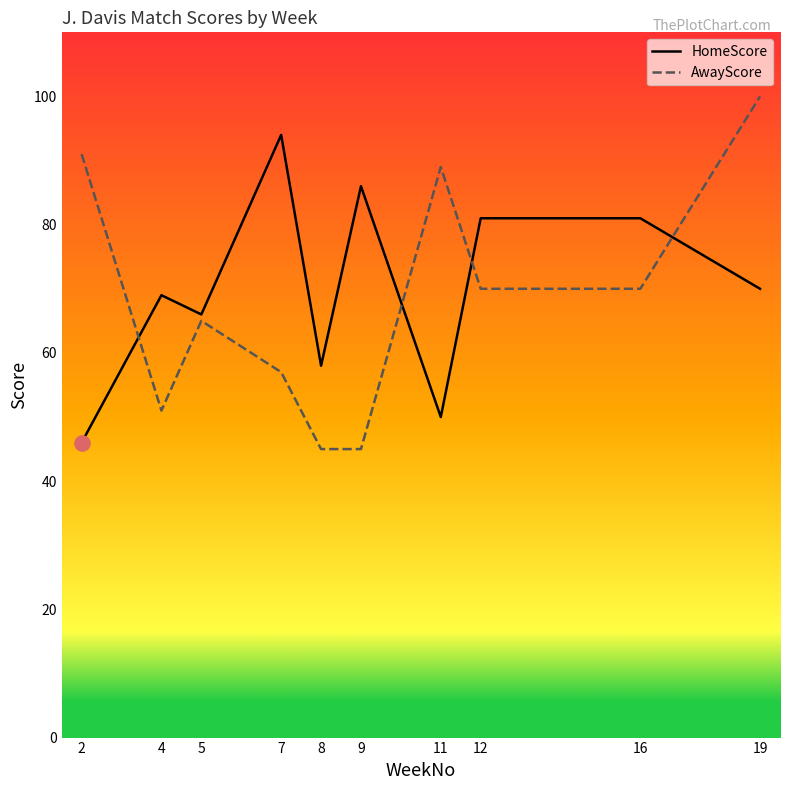

What is the total value across all series at 5?

131